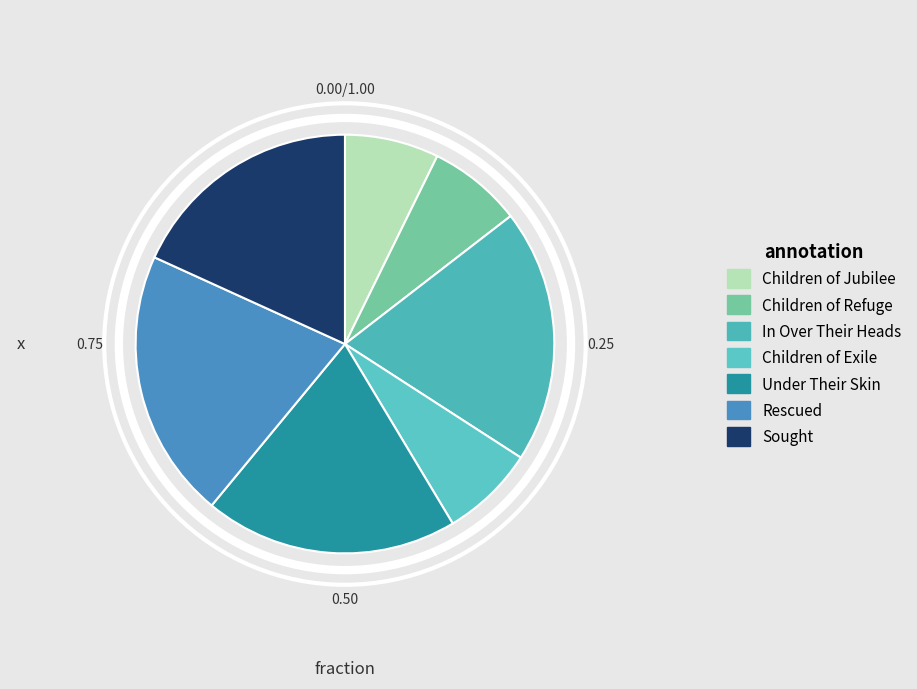

Is there any slice that represents more than half of the pie?

No